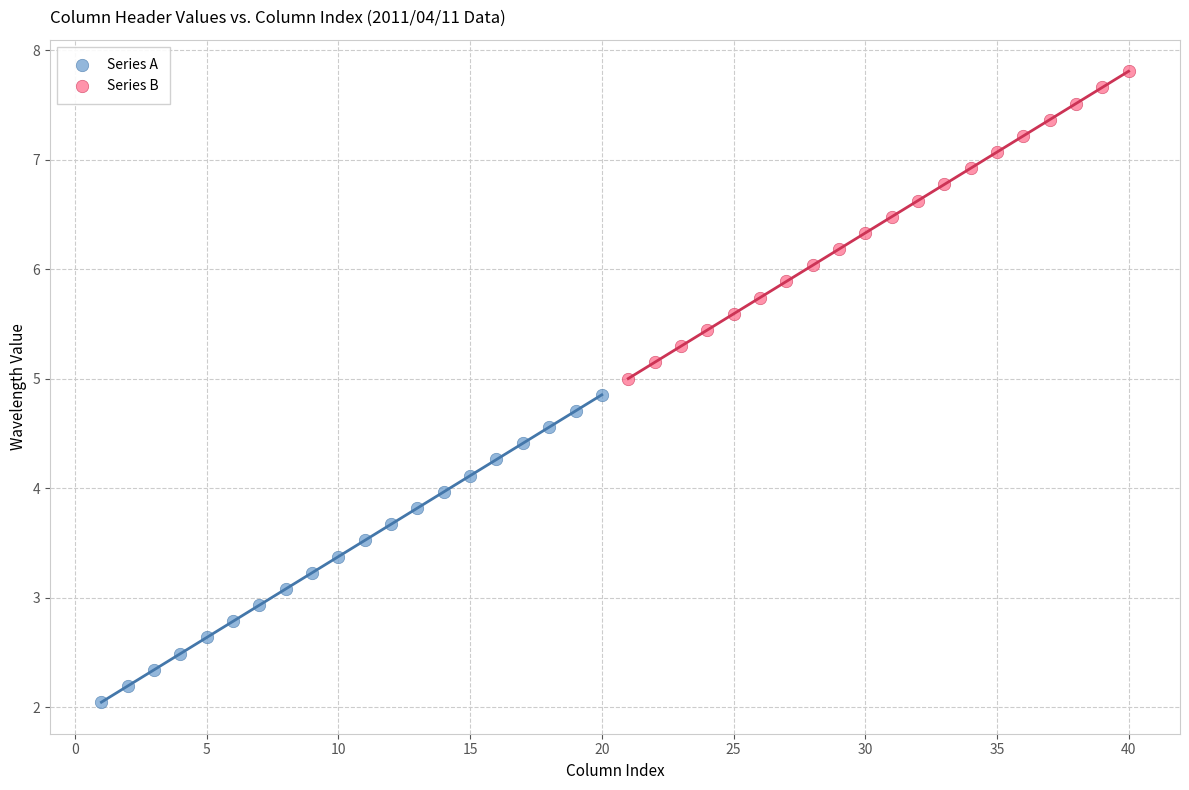

What are all the series names shown in the legend?

Series A, Series B